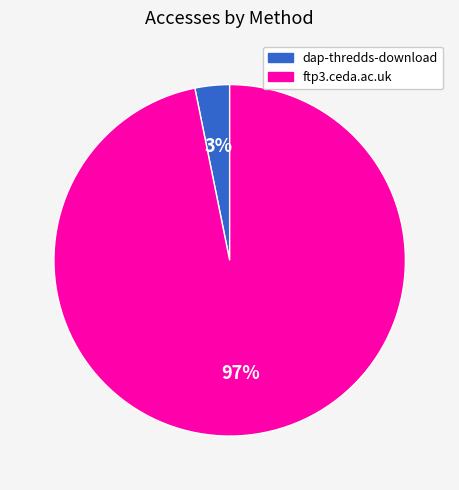

Which has a higher value, dap-thredds-download or ftp3.ceda.ac.uk?

ftp3.ceda.ac.uk